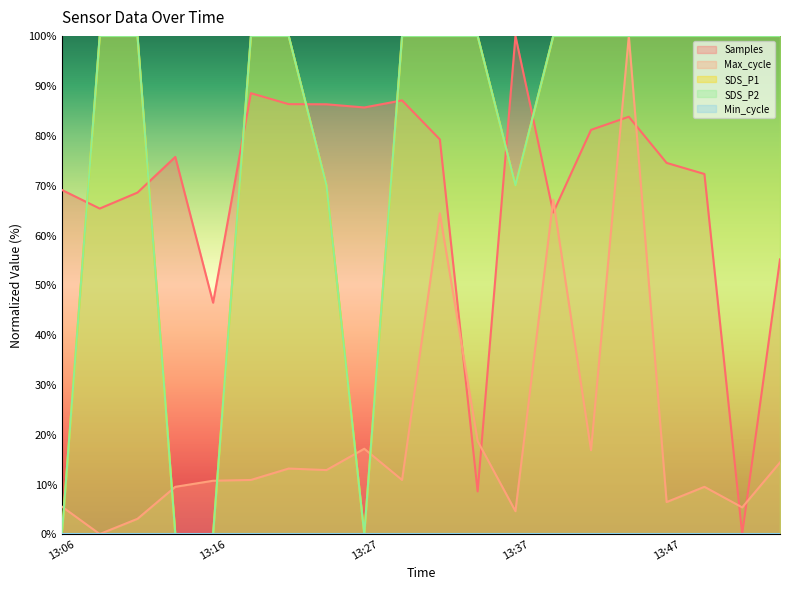

Is it true that Max_cycle equals 87.9 at 13:40?

False